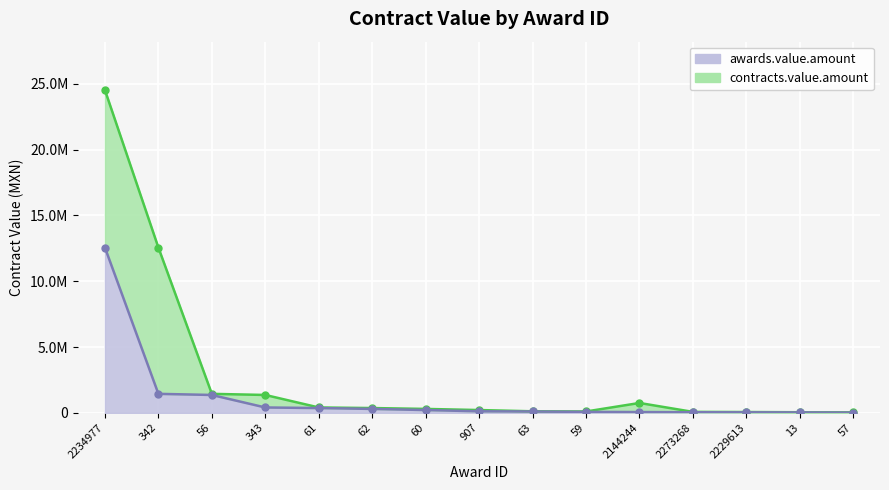

True or false: the data has more than 1 interior local peaks.

False